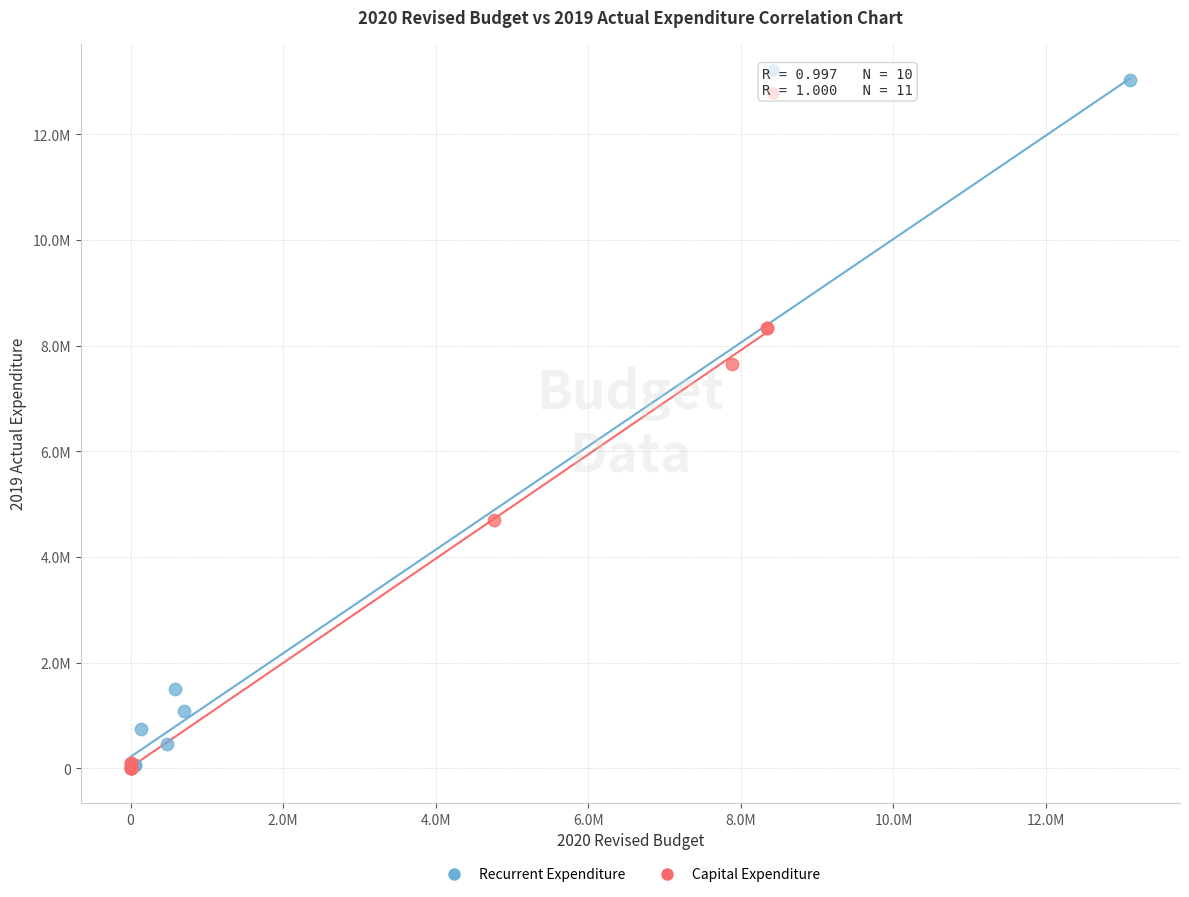

Which series contains the highest Y value?

Recurrent Expenditure